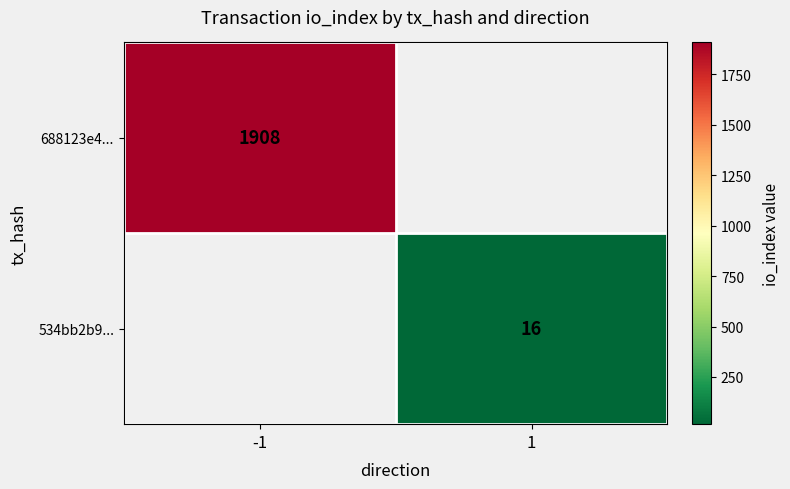

True or false: 688123e4... has a value of 1908 at -1.

True